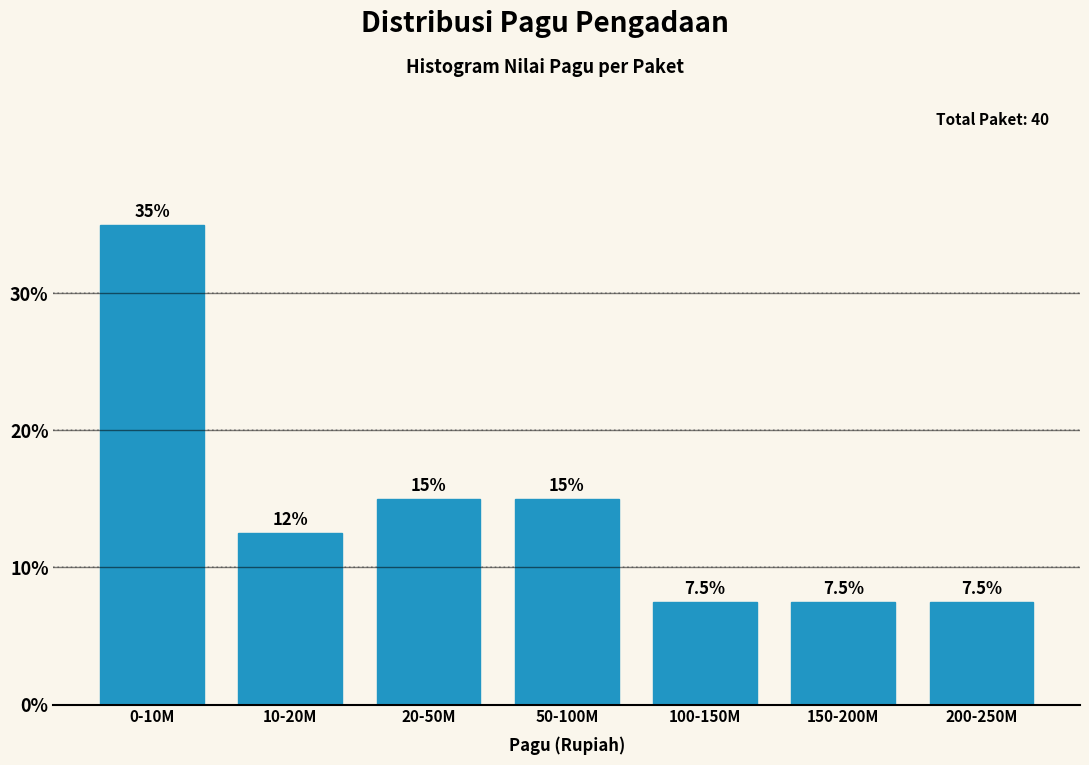

Reading right to left, list all the values displayed in this chart.

200-250M=7.5	150-200M=7.5	100-150M=7.5	50-100M=15.0	20-50M=15.0	10-20M=12.5	0-10M=35.0